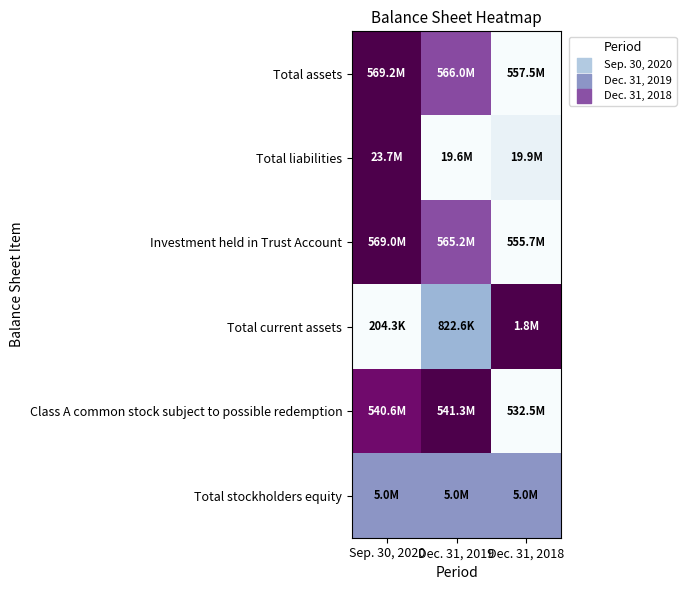

At which category is the sum across all series the highest?

Sep. 30, 2020